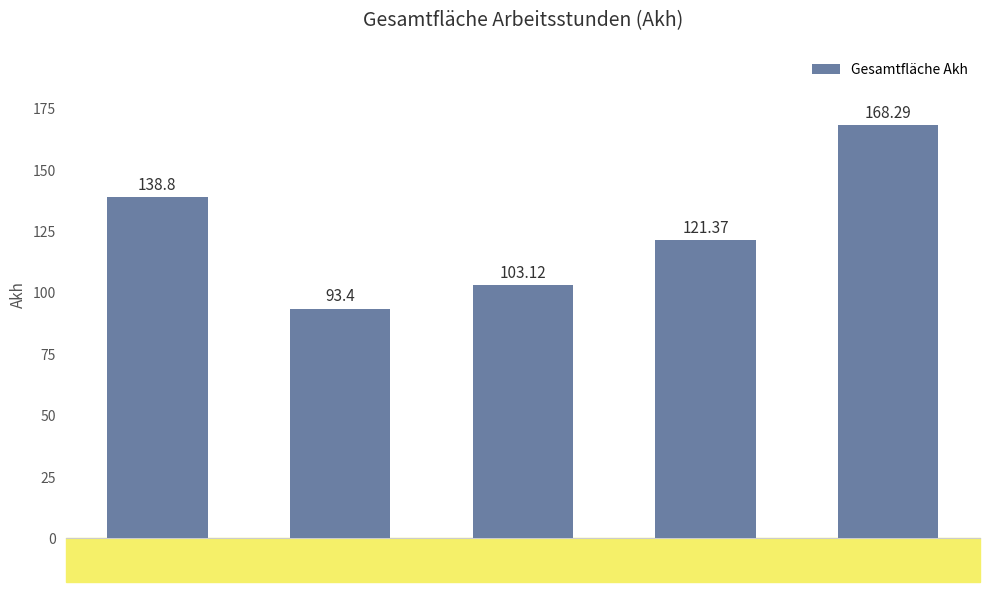

Reading left to right, extract all data points from this chart.

138.8	93.4	103.1	121.4	168.3